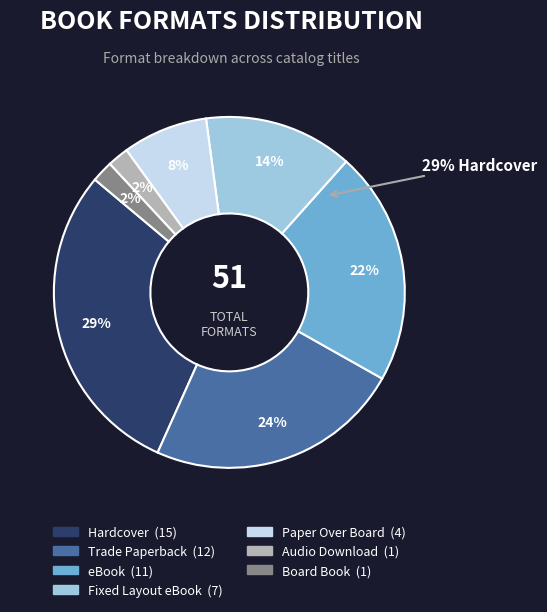

To the nearest percent, what percentage of the pie is Fixed Layout eBook?

14%